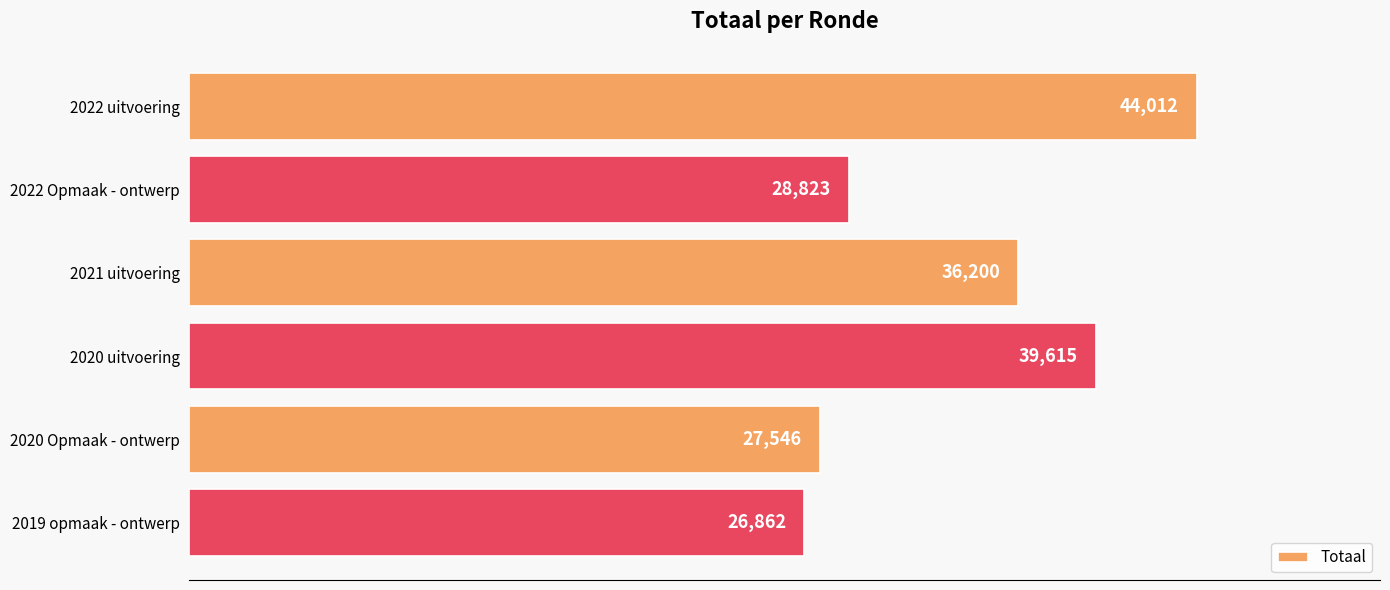

Reading top to bottom, what are all the values shown in this chart?

2022 uitvoering=44012	2022 Opmaak - ontwerp=28823	2021 uitvoering=36200	2020 uitvoering=39615	2020 Opmaak - ontwerp=27546	2019 opmaak - ontwerp=26862